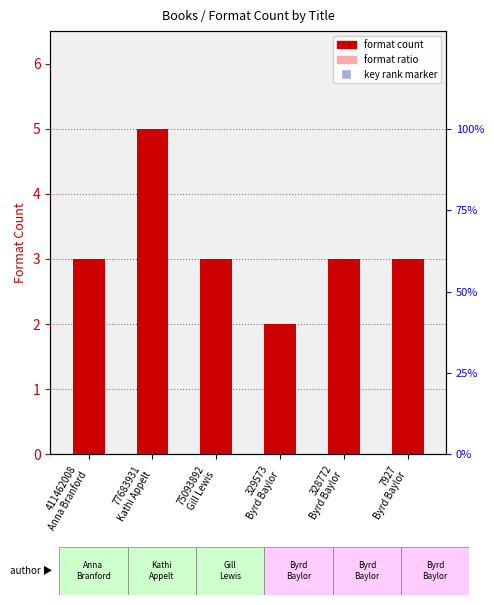

The chart shows a value of 2 at 411462008
Anna Branford. True or false?

False